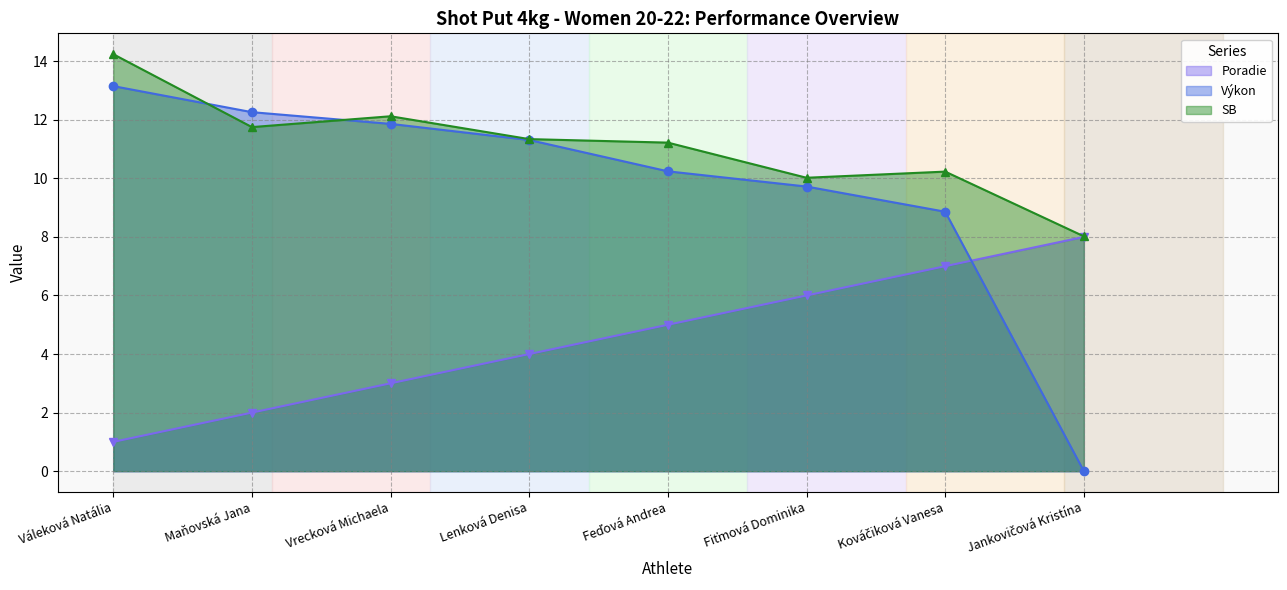

What is the label of the 4th point from the right?

Feďová Andrea